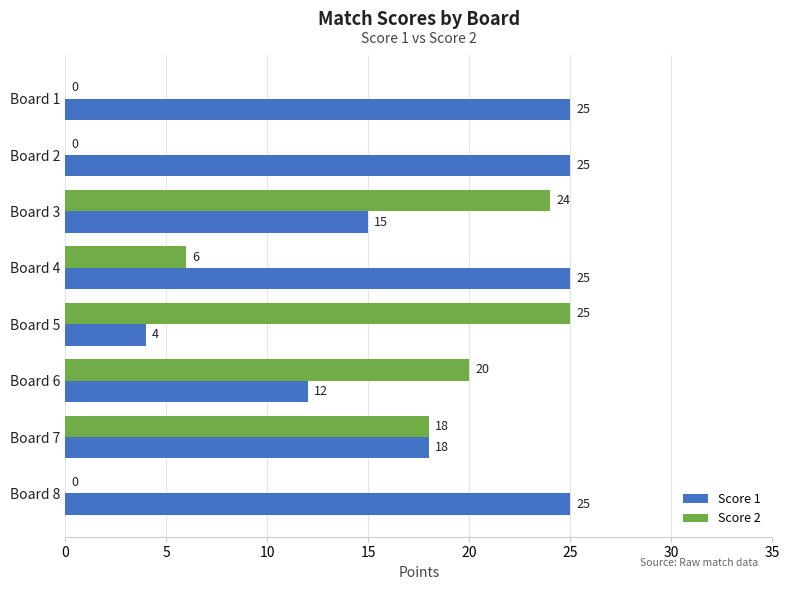

What is the sum of all Score 2 values?

93